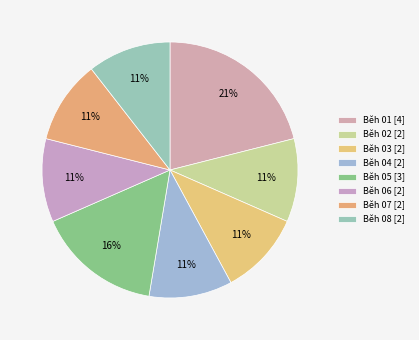

Does Běh 02 represent more than half of the total?

No